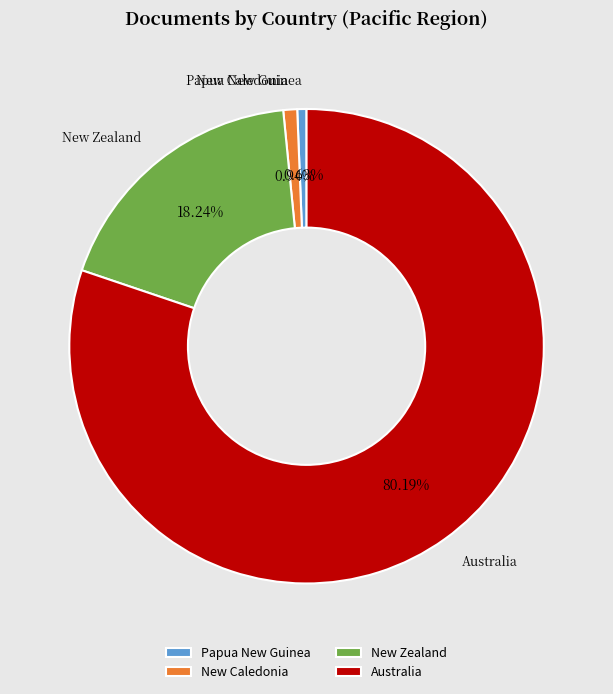

The Papua New Guinea slice represents 1% of the pie. True or false?

True